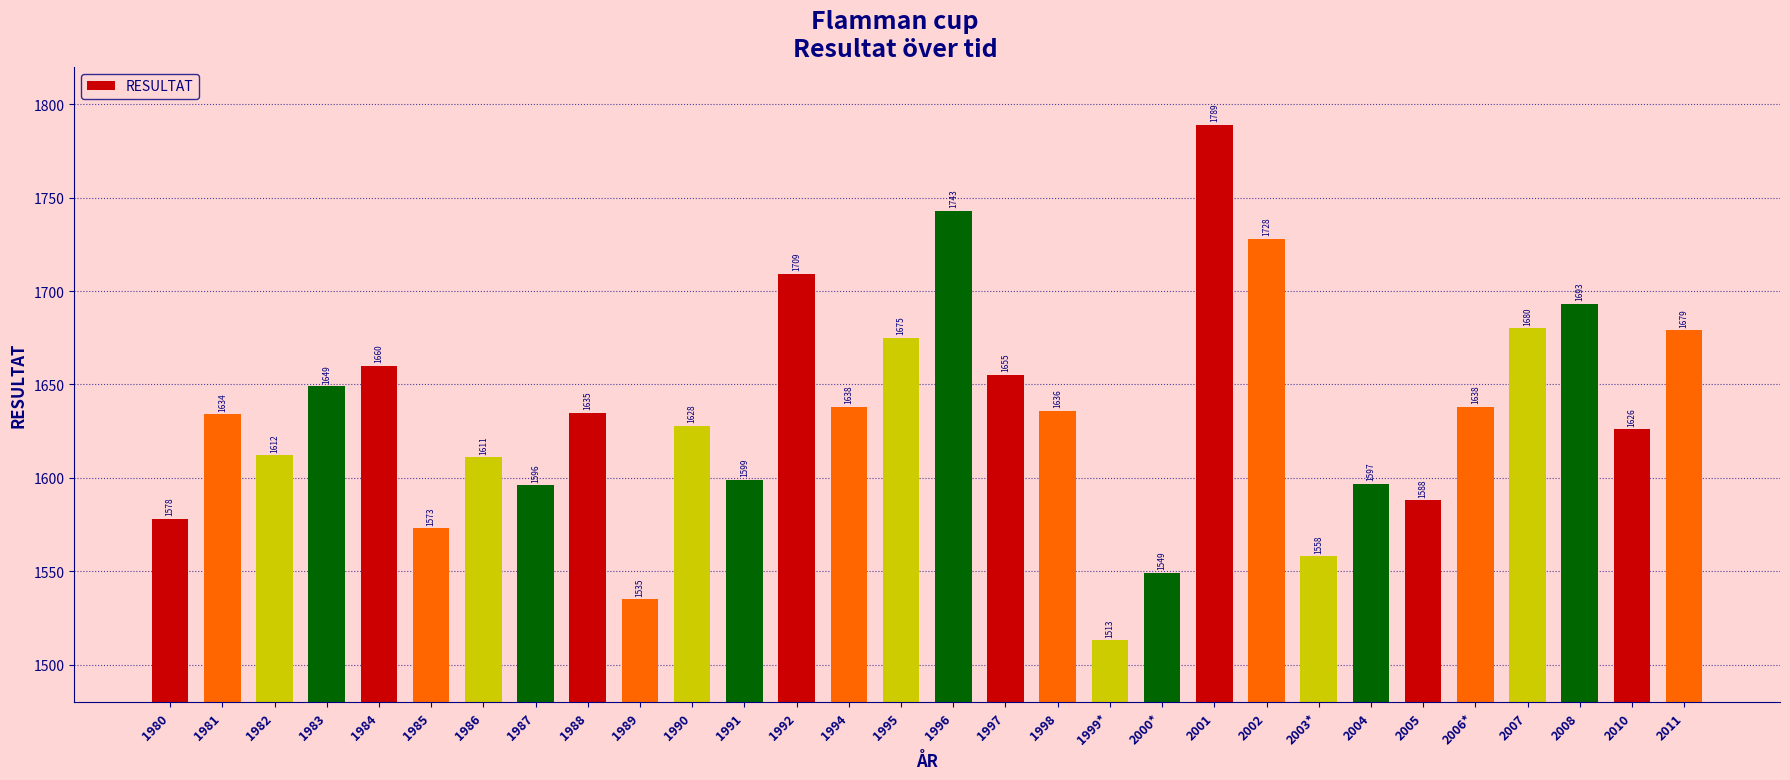

What is the minimum value shown in the chart?

1513